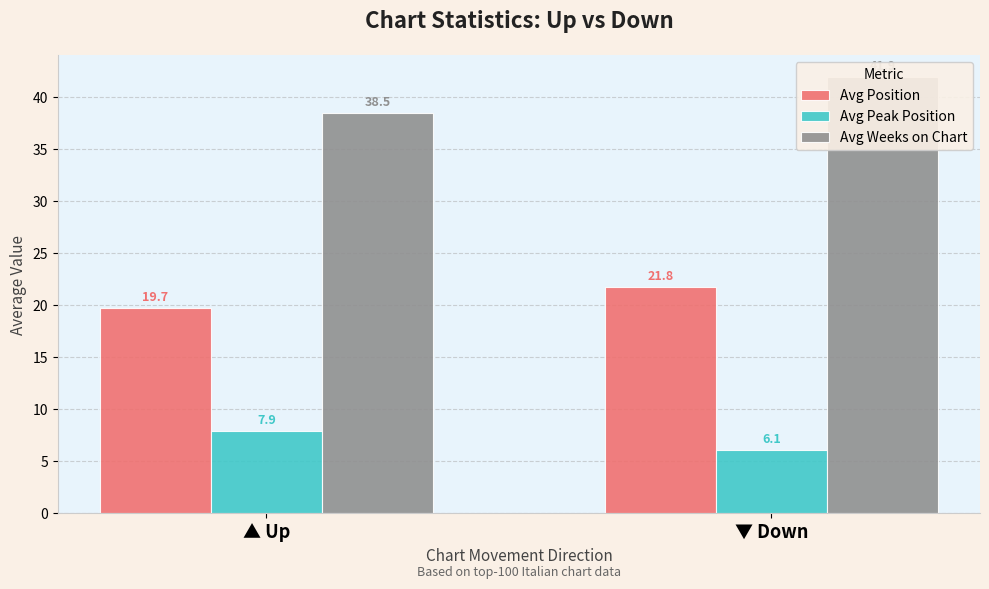

Reading left to right, list all the values displayed in this chart.

Avg Position: ▲ Up=19.7	▼ Down=21.8
Avg Peak Position: ▲ Up=7.9	▼ Down=6.1
Avg Weeks on Chart: ▲ Up=38.5	▼ Down=41.9